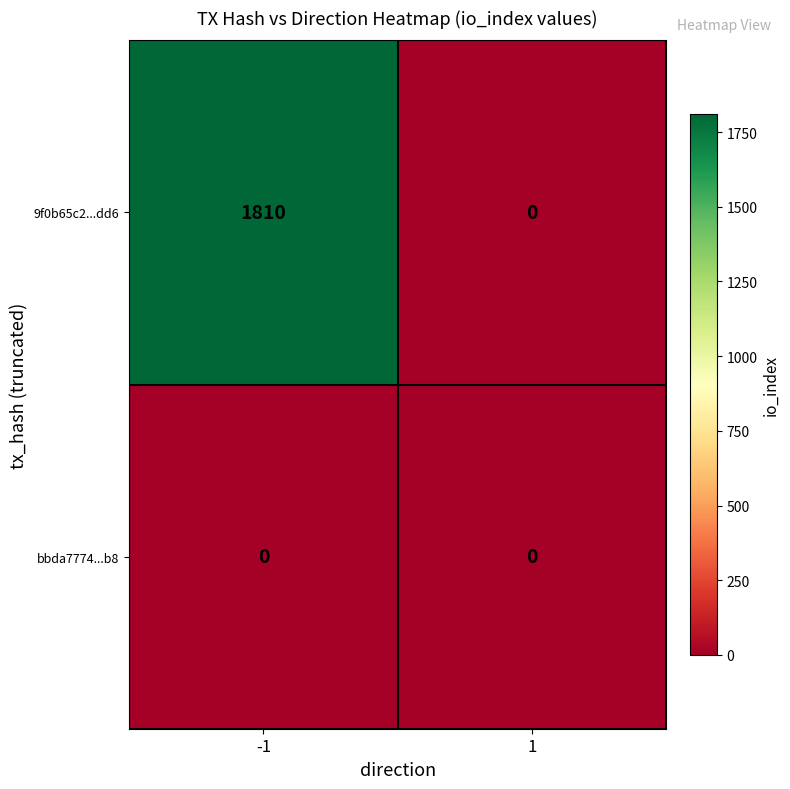

What is the average value of the 9f0b65c2...dd6 series?

905